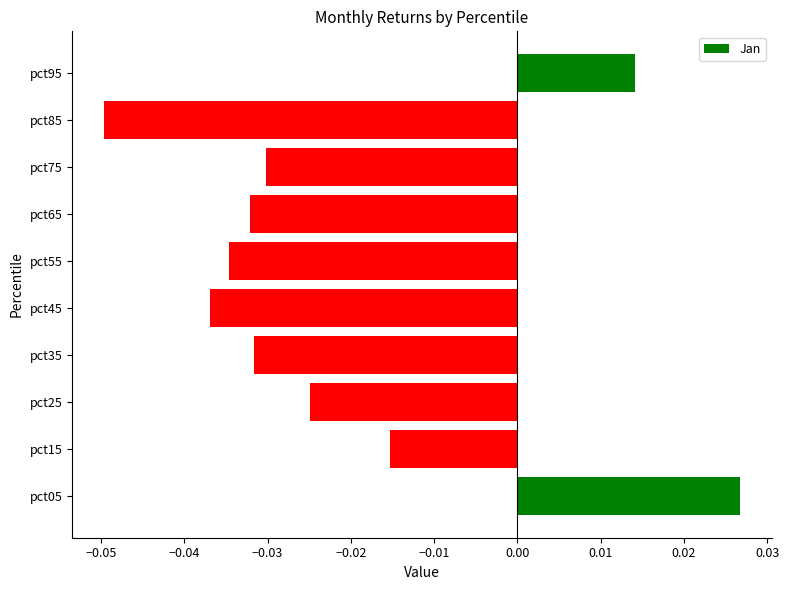

What is the difference between the maximum and second lowest values?

0.1